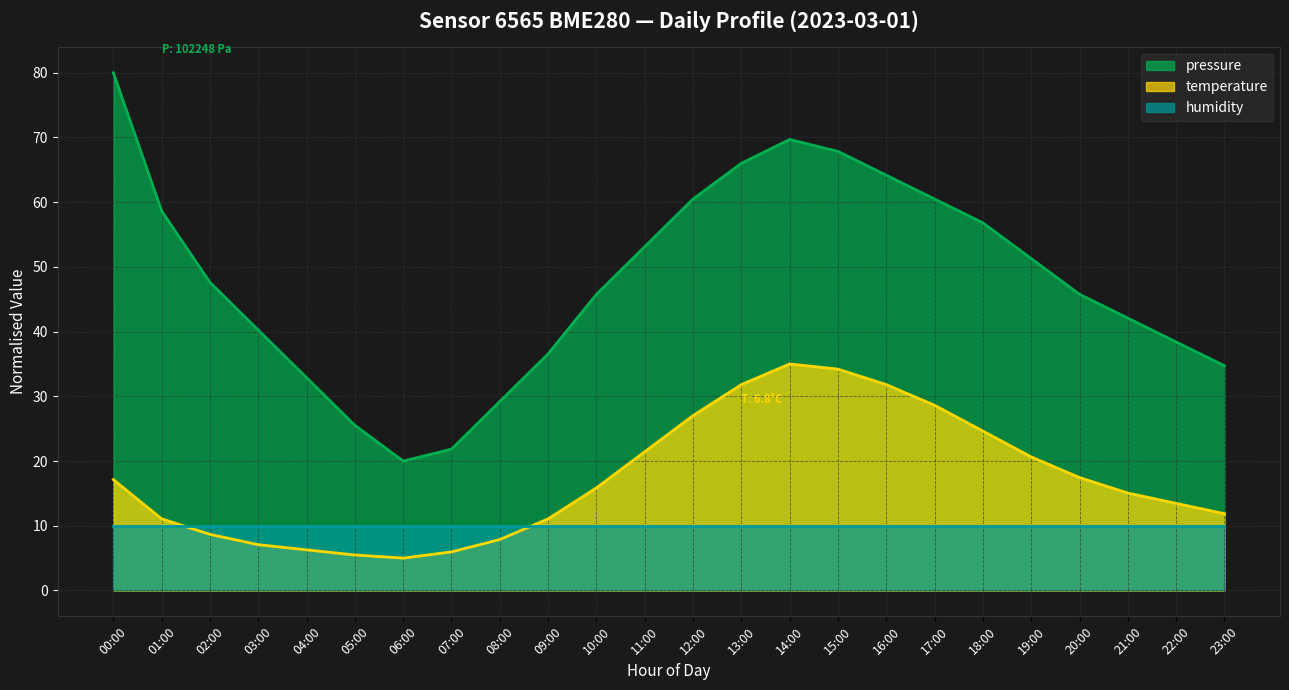

What is the smallest value displayed?

5.0